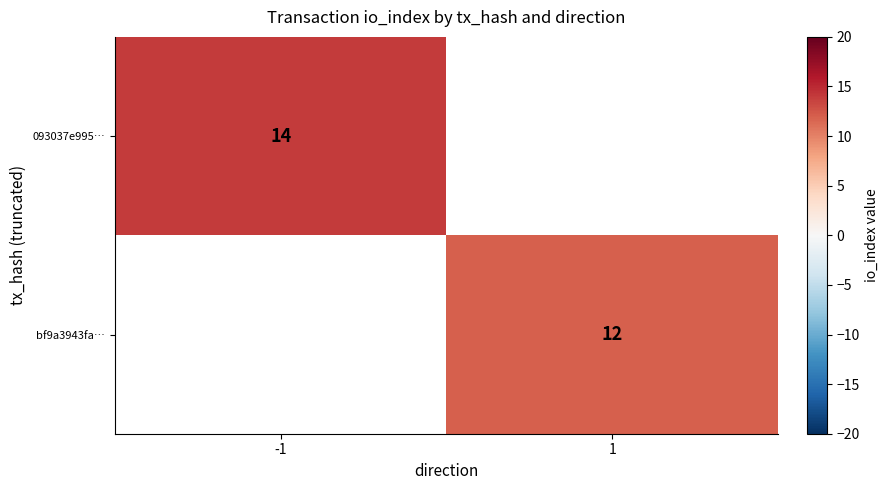

The value of bf9a3943fa… at 1 is 3.1. True or false?

False